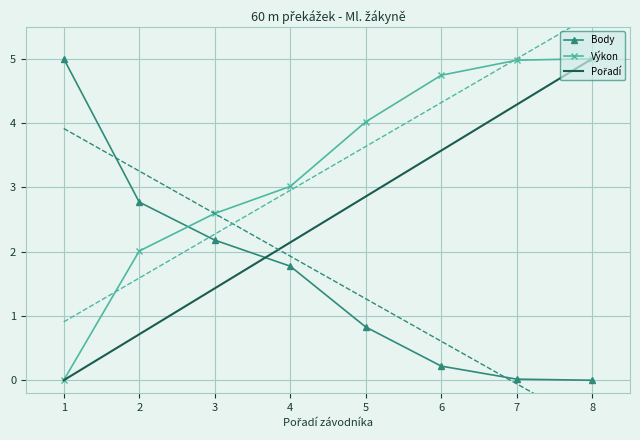

True or false: Body has more than 2 interior local peaks.

False